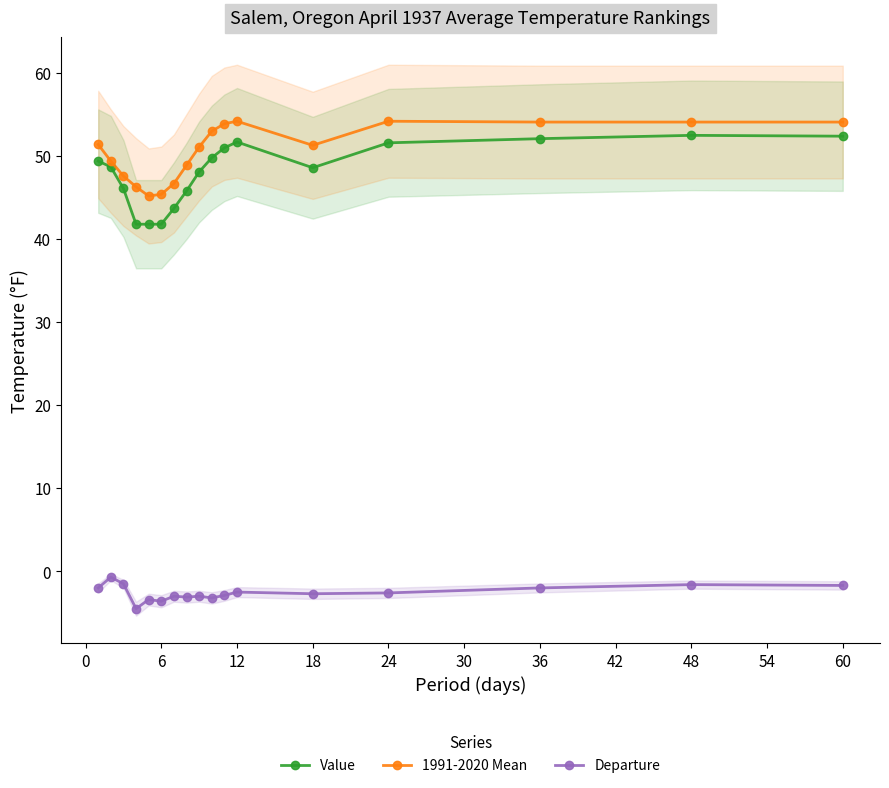

The 1991-2020 Mean series shows 18.5 at 36. True or false?

False